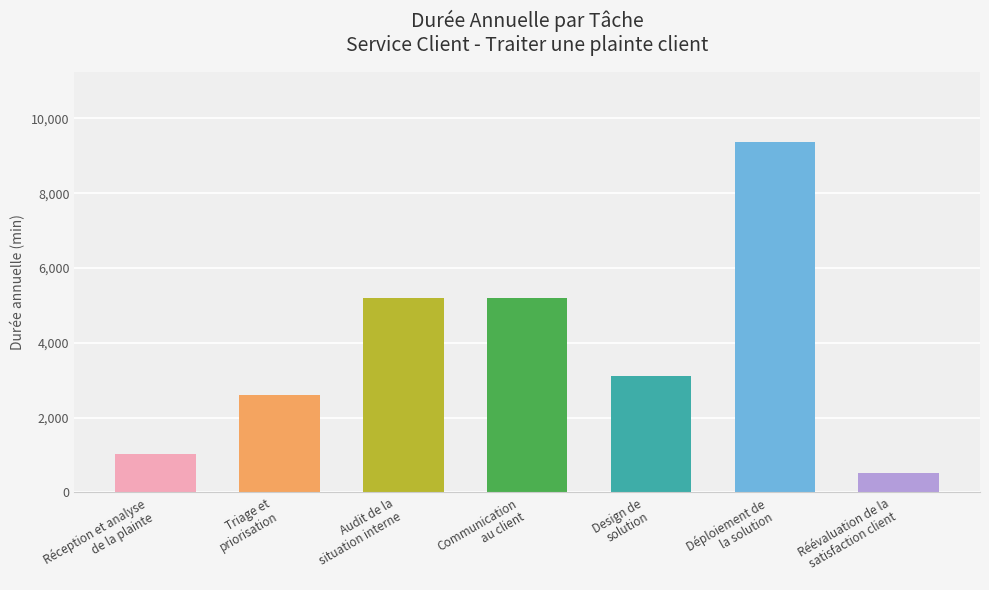

Approximately how many times larger is the value at Triage et
priorisation compared to Déploiement de
la solution?

0.3